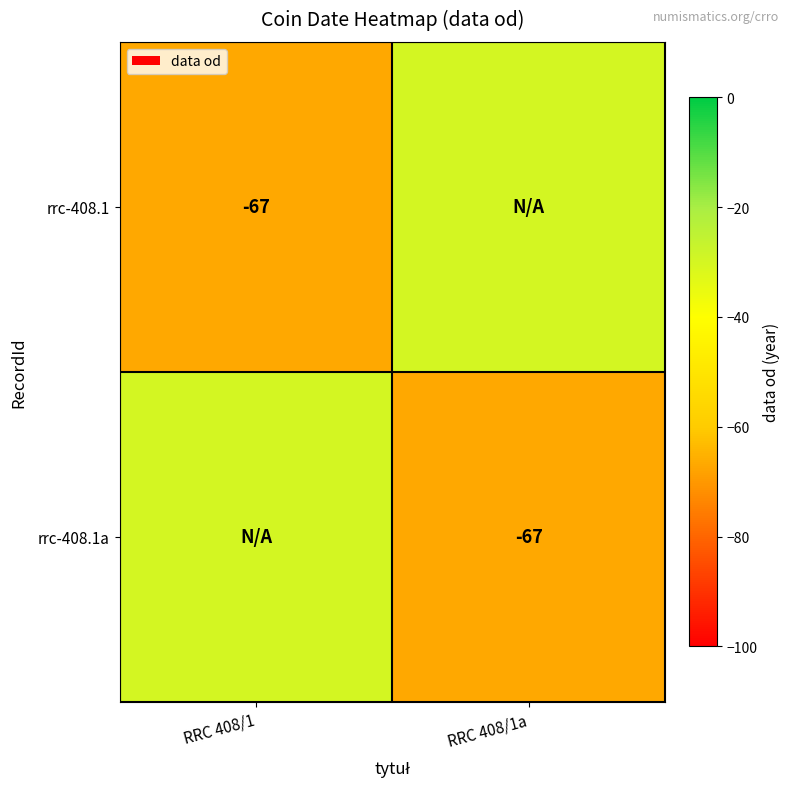

The value of rrc-408.1a at RRC 408/1a is -67. True or false?

True